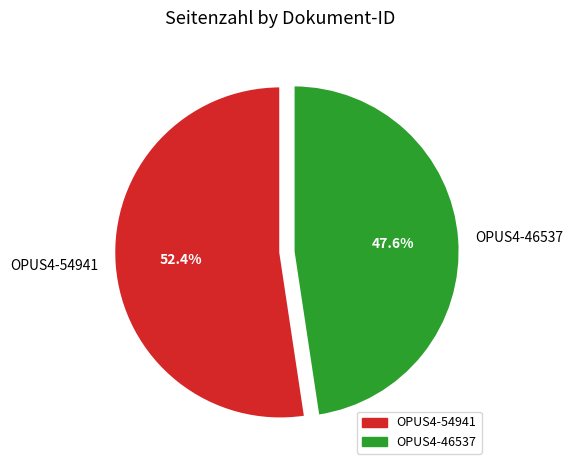

The OPUS4-54941 slice represents 42% of the pie. True or false?

False